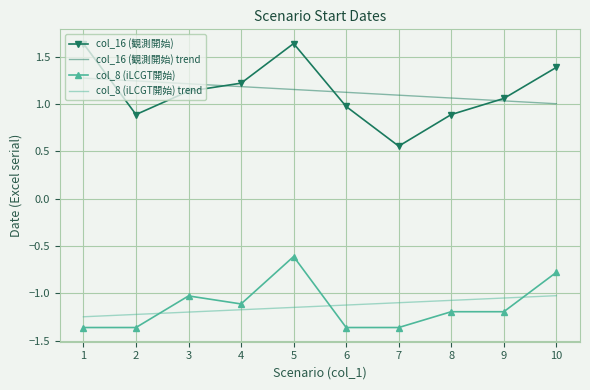

Where is col_8 (iLCGT開始) nearest to the value 0?

5